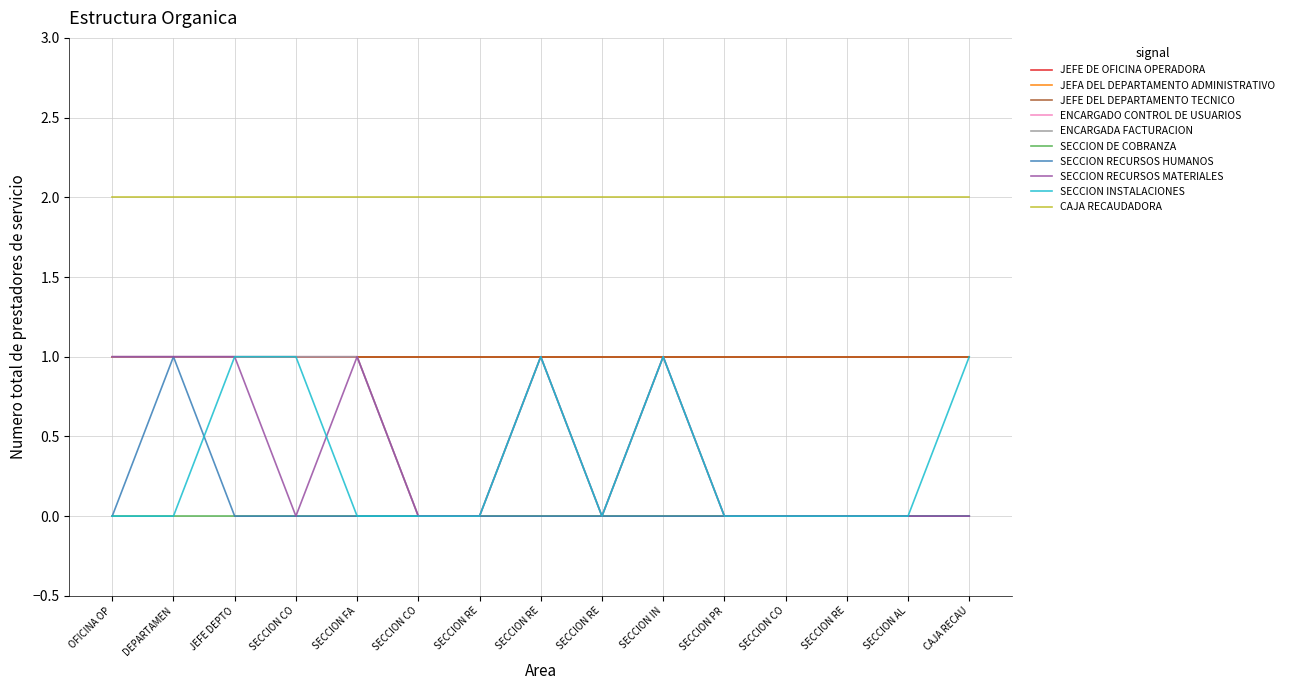

Does the chart have visible grid lines?

Yes